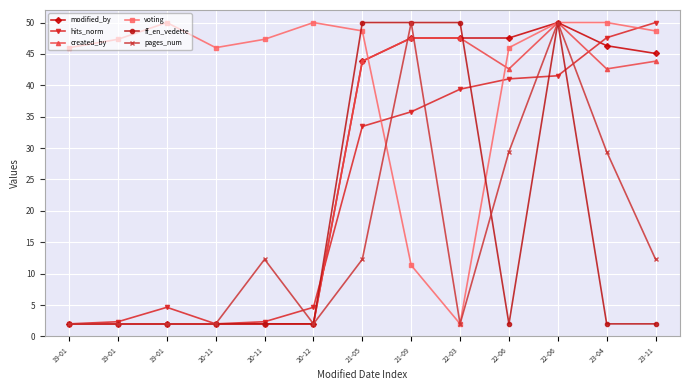

List the series in order of their peak value, highest first.

modified_by, hits_norm, created_by, voting, ff_en_vedette, pages_num